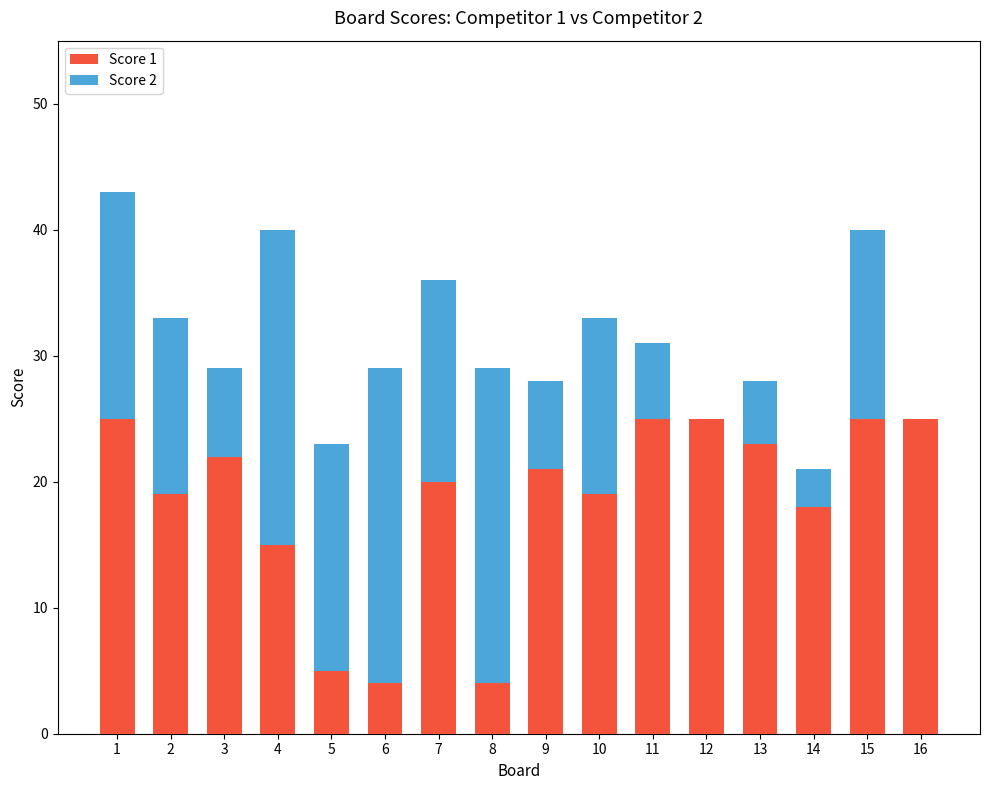

The value of Score 1 at 1 is 25. True or false?

True